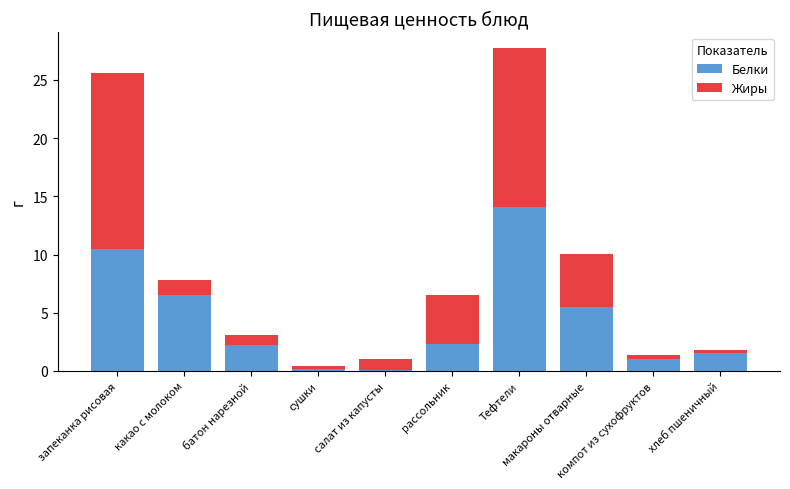

What is the maximum value for Белки?

14.1